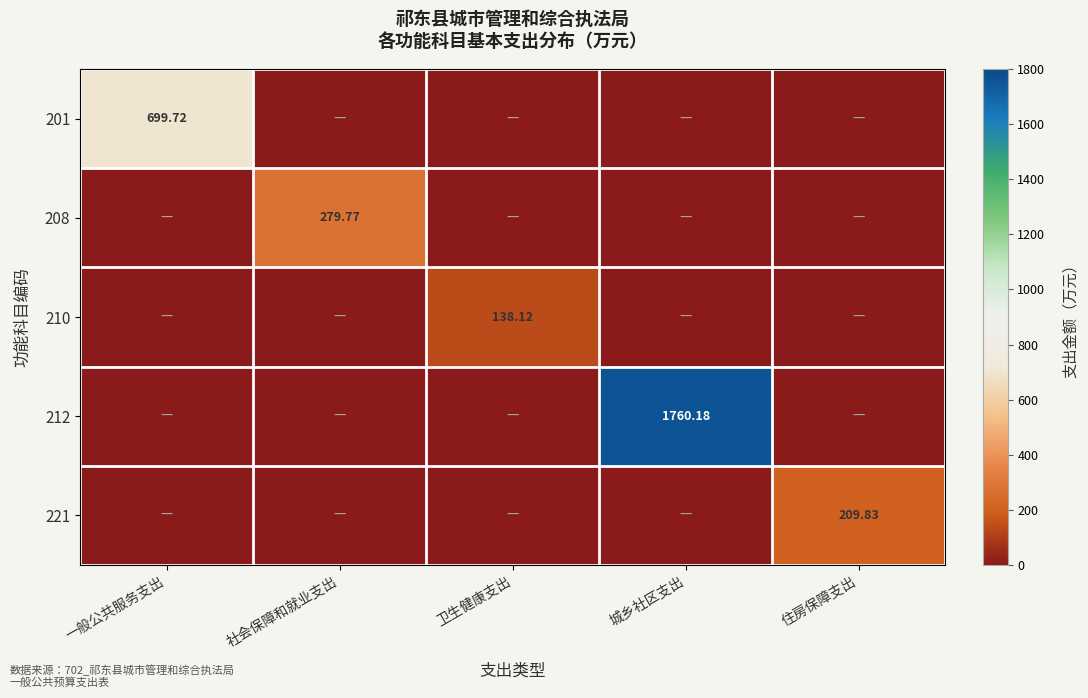

Rank the series at 卫生健康支出 from lowest to highest value.

201, 208, 212, 221, 210